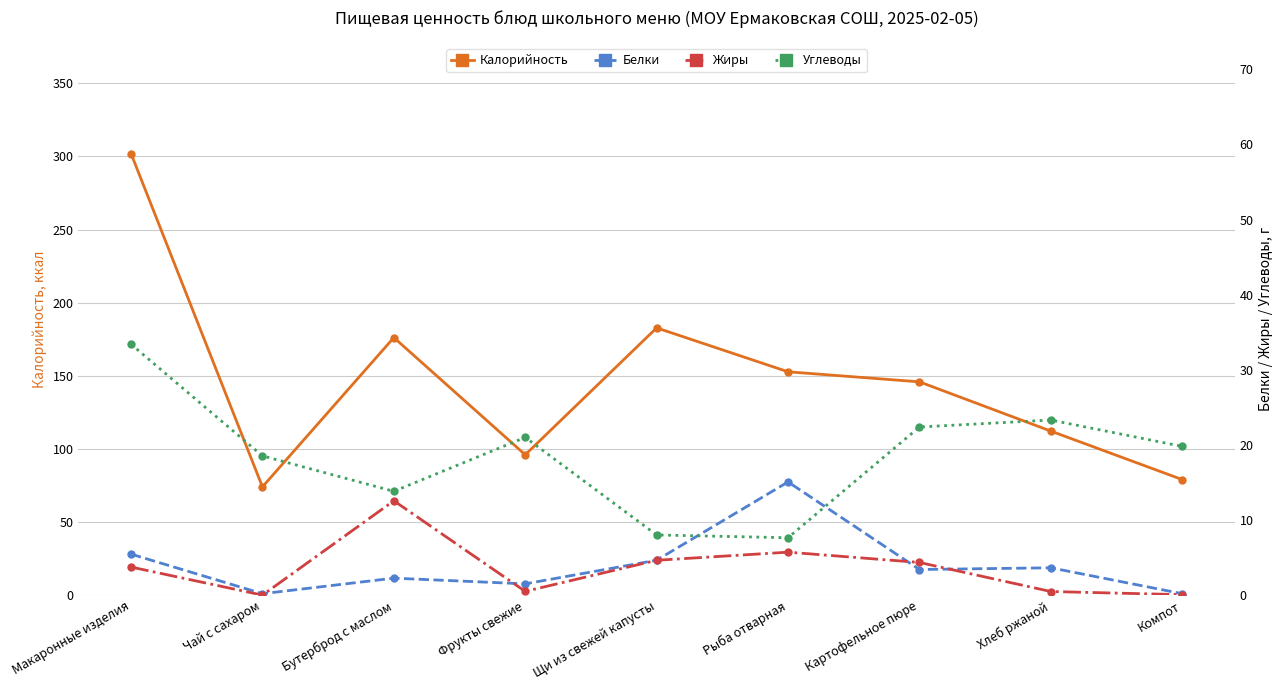

What is the difference between the Калорийность values at Щи из свежей капусты and Хлеб ржаной?

70.6